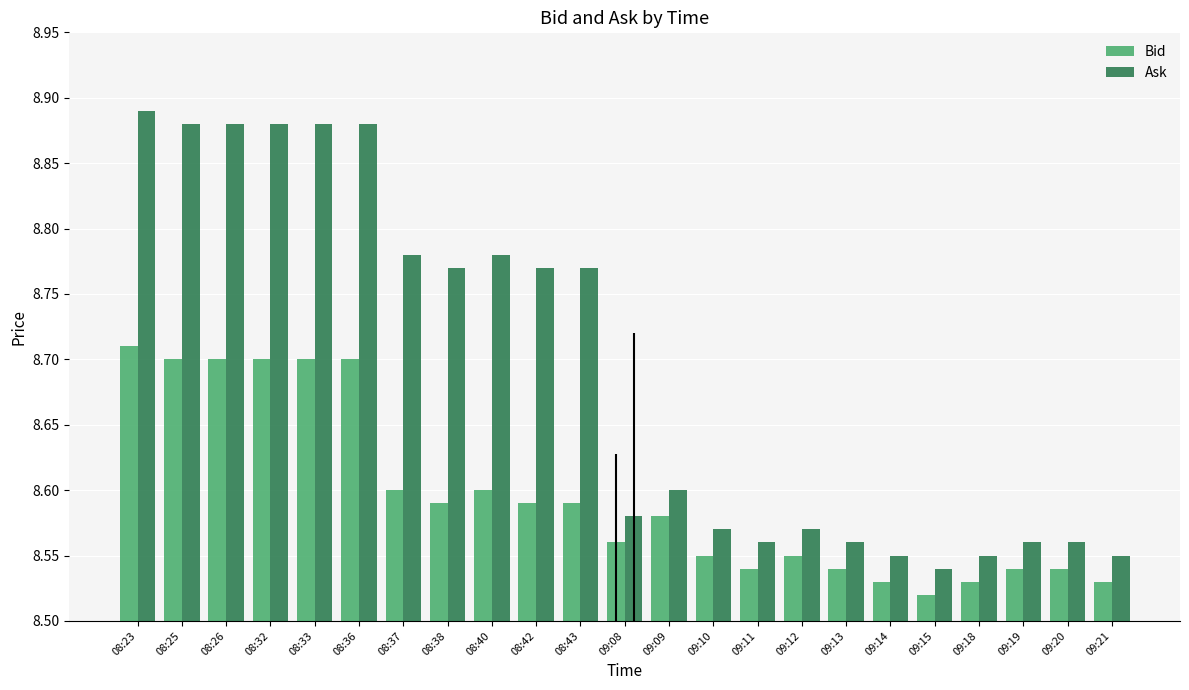

How many bars are there in each group?

2